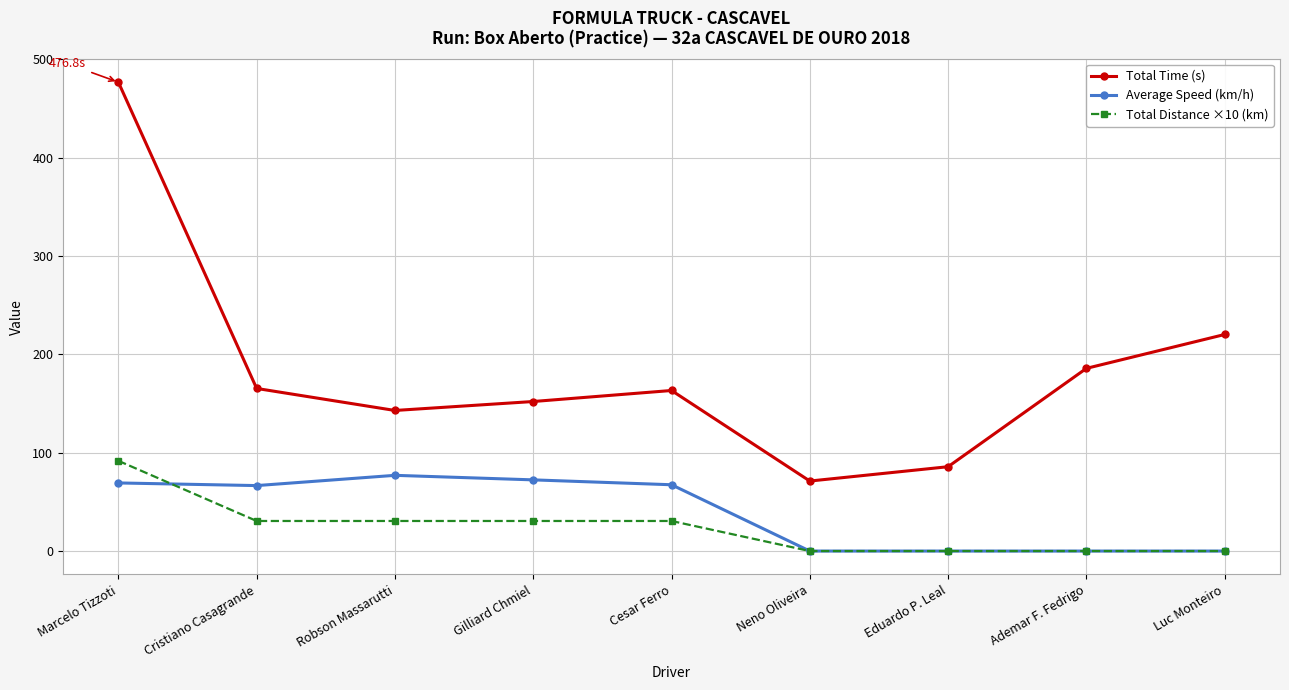

The Total Time (s) series shows 147.2 at Luc Monteiro. True or false?

False